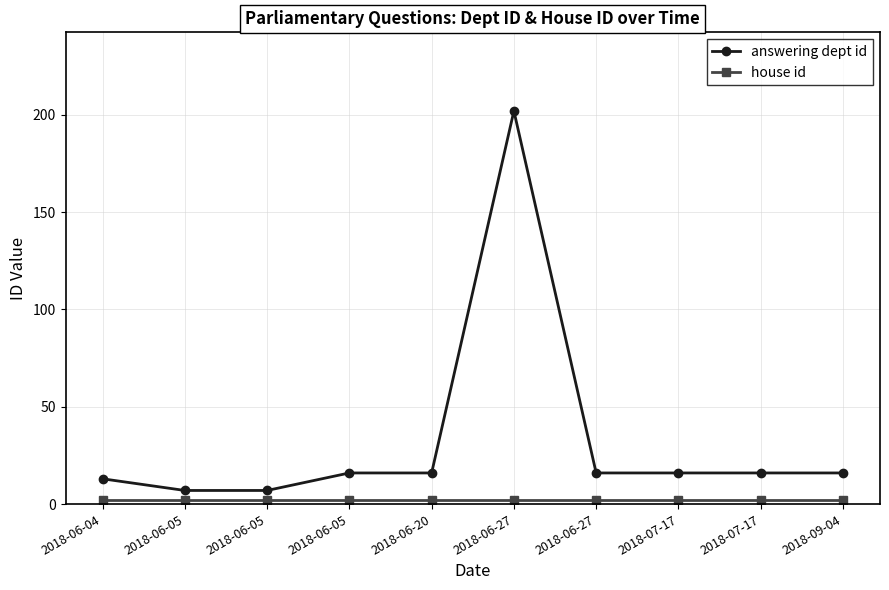

At which label does answering dept id first exceed 16?

2018-06-27